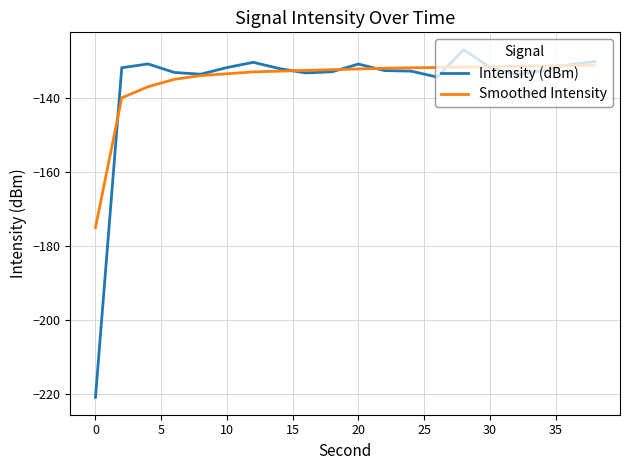

List the series in order of their peak value, highest first.

Intensity (dBm), Smoothed Intensity